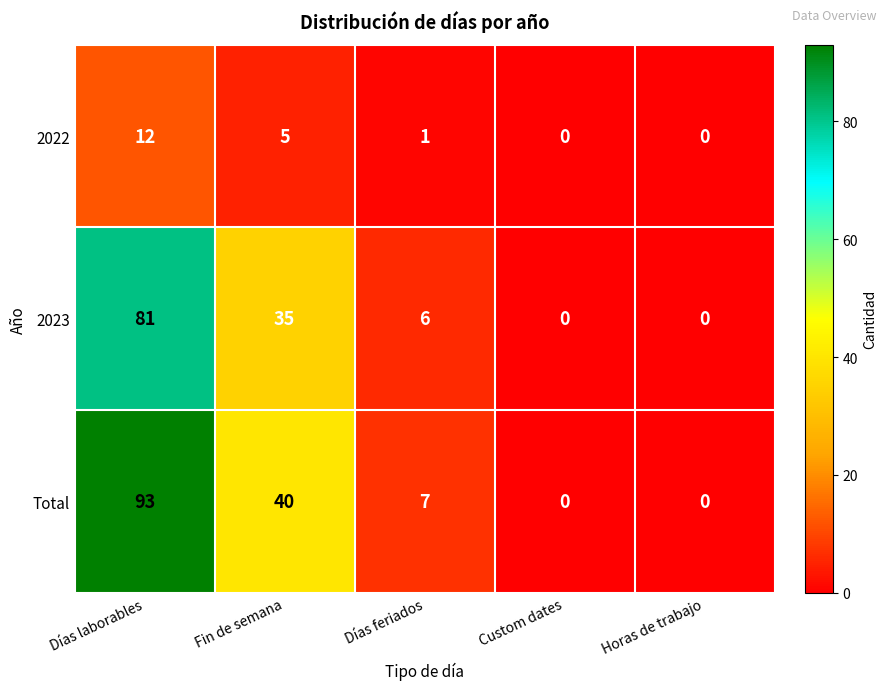

The value of 2022 at Días laborables is 5. True or false?

False